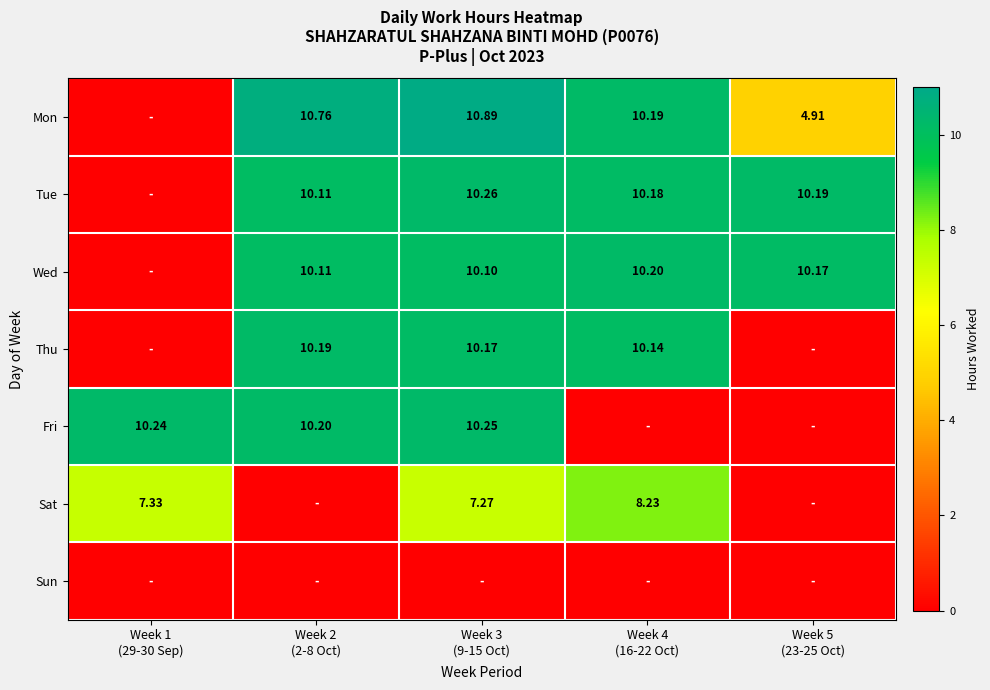

What is the difference between the Thu values at Week 4 (16-22 Oct) and Week 5 (23-25 Oct)?

10.1